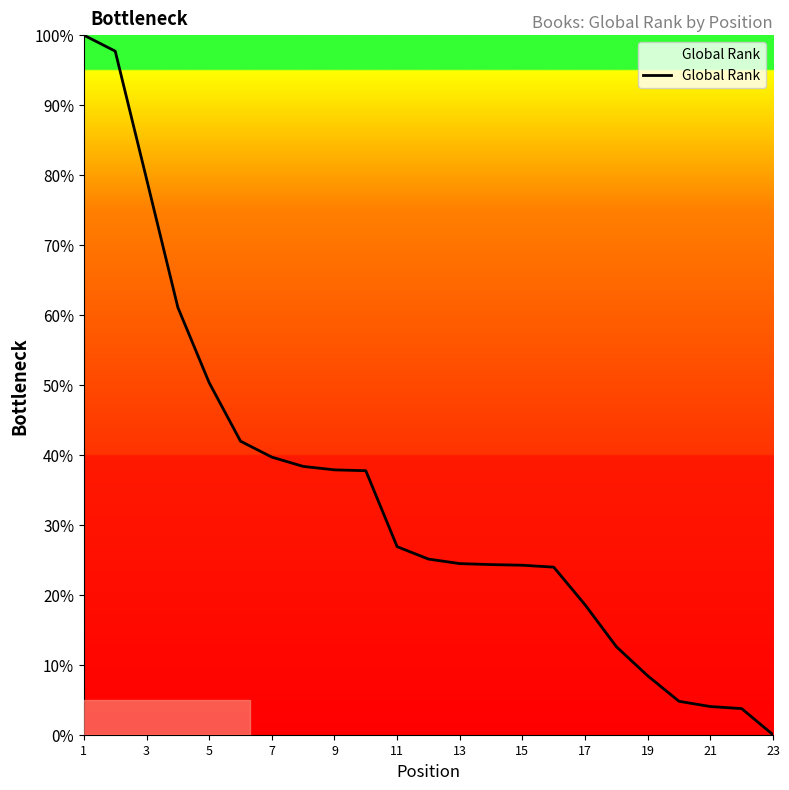

What is the difference between the maximum and minimum values?

100.0